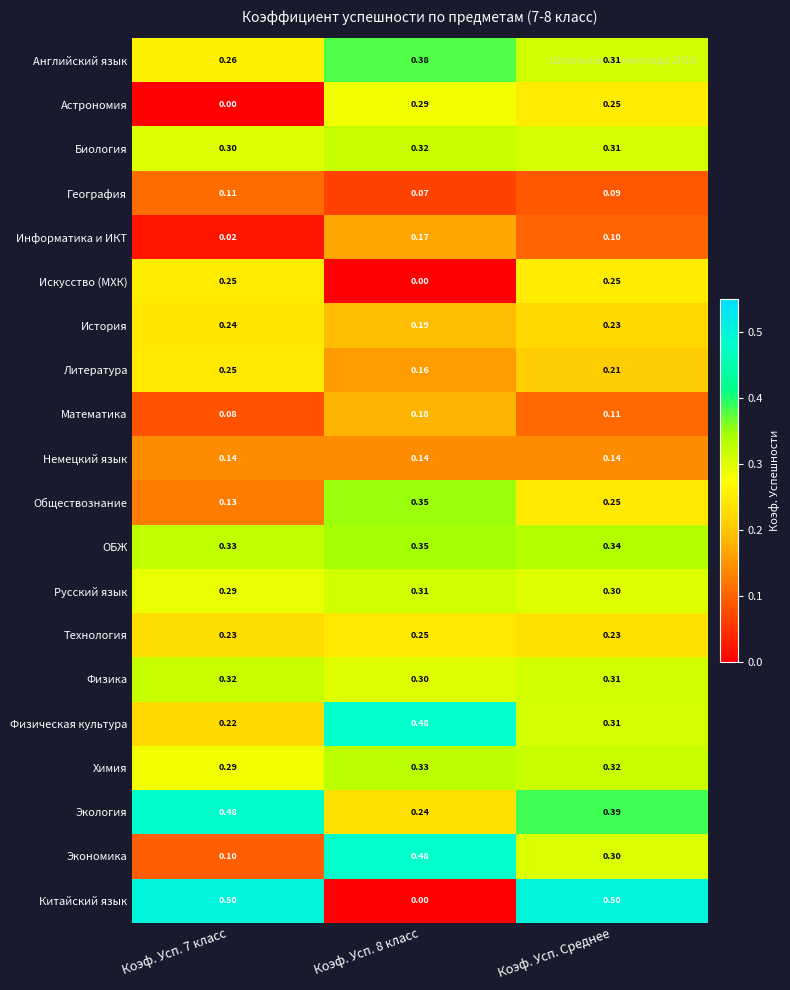

At which category is the sum across all series the highest?

Коэф. Усп. Среднее